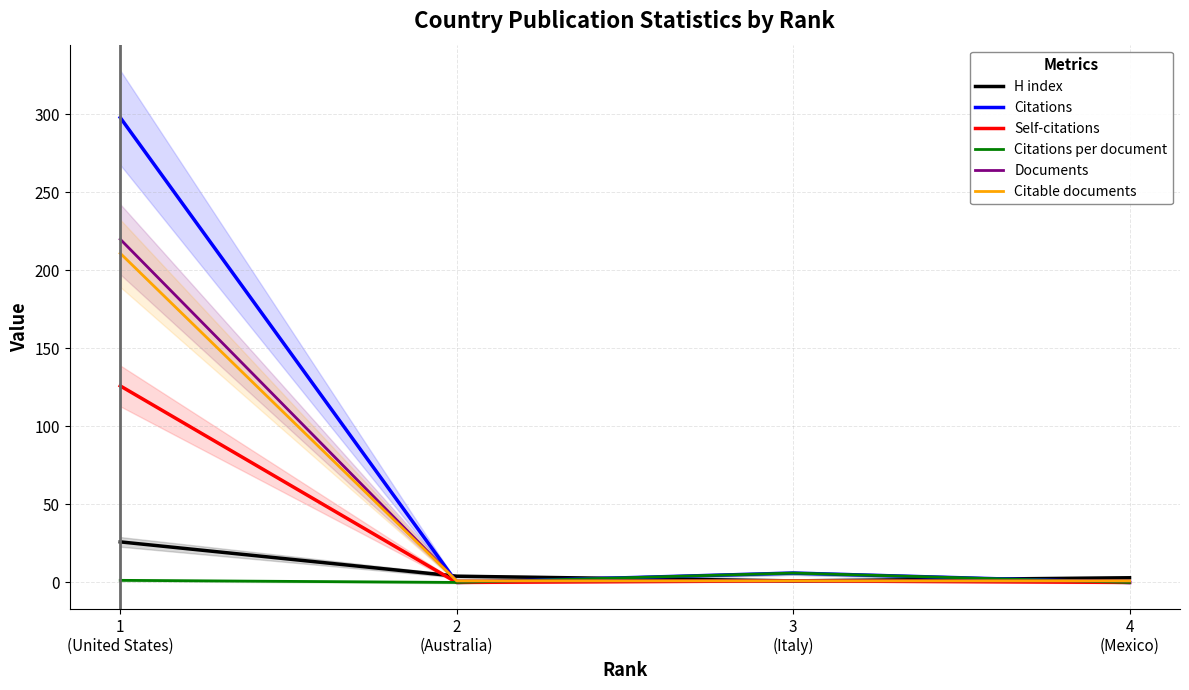

What are all the series names shown in the legend?

H index, Citations, Self-citations, Citations per document, Documents, Citable documents